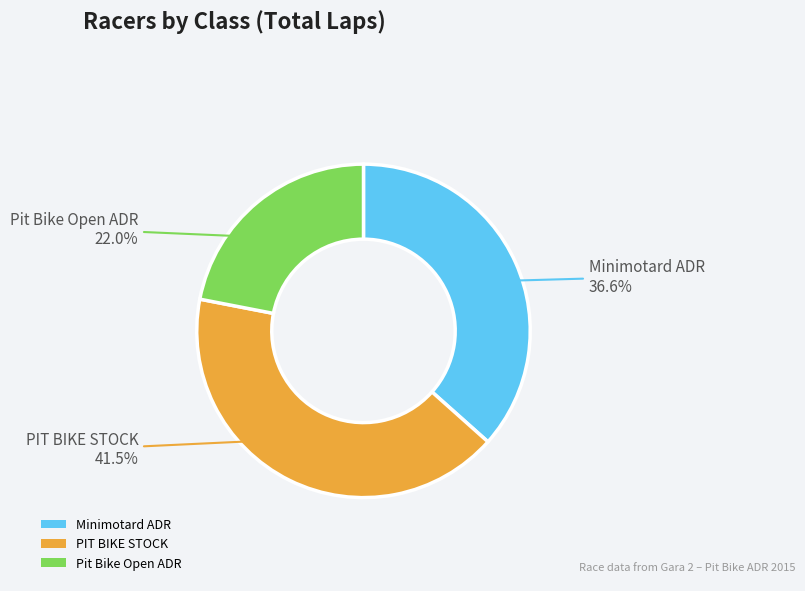

Between Minimotard ADR and PIT BIKE STOCK, which is larger?

PIT BIKE STOCK